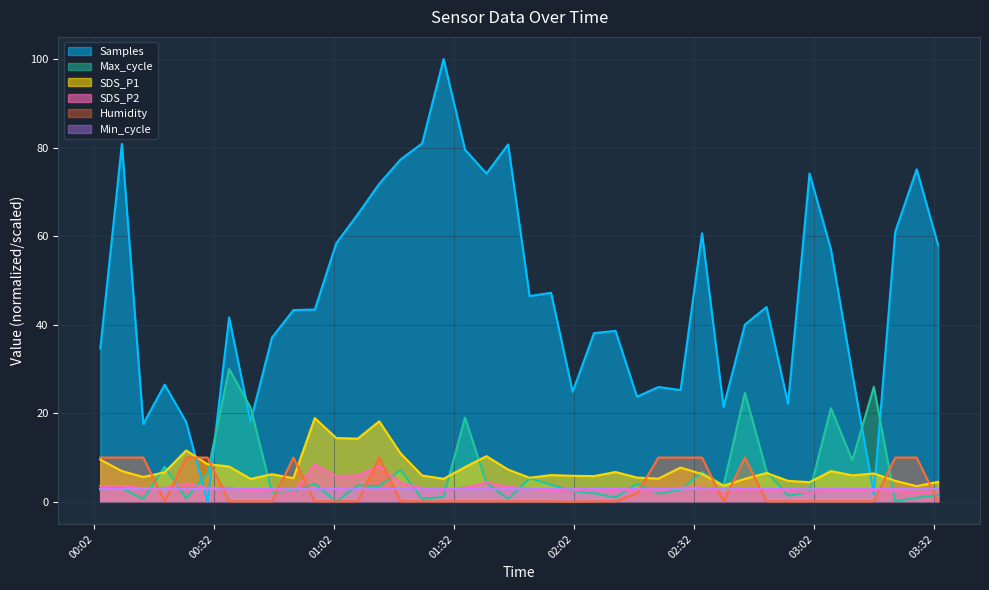

What is the highest value of the SDS_P2 series?

8.4